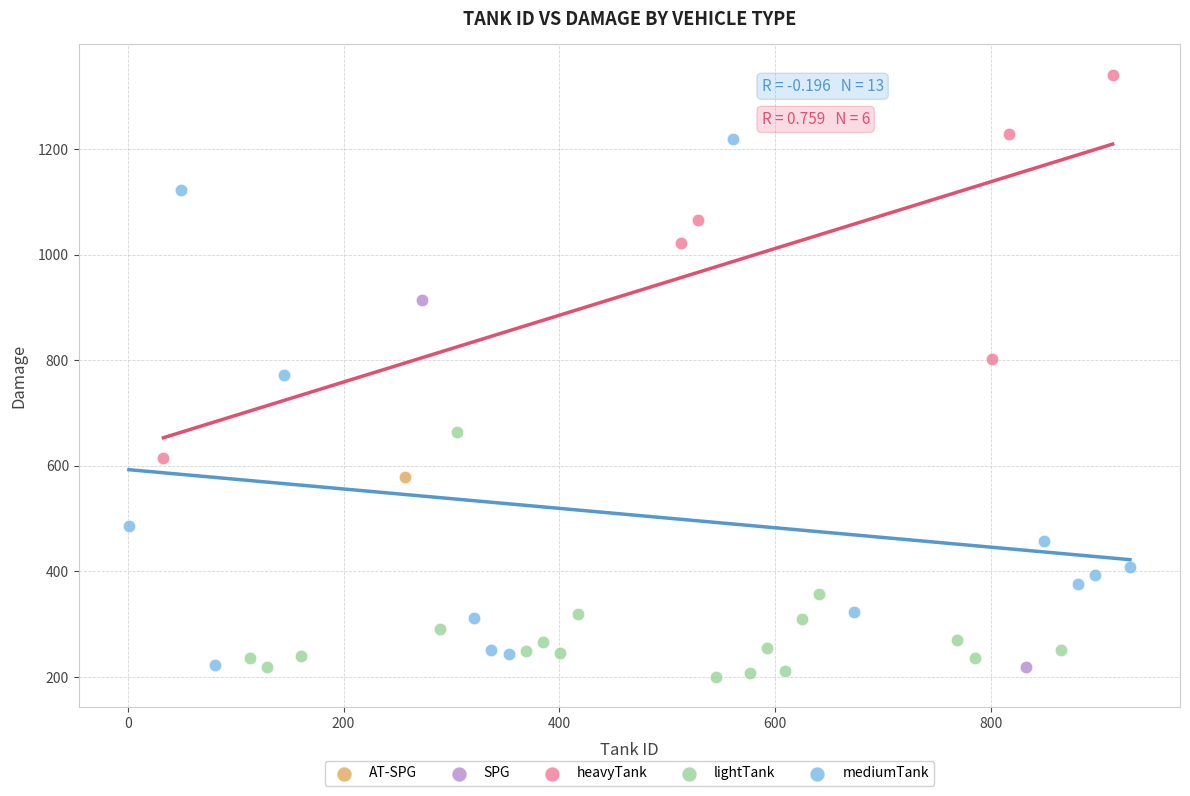

Which series contains the highest Y value?

heavyTank